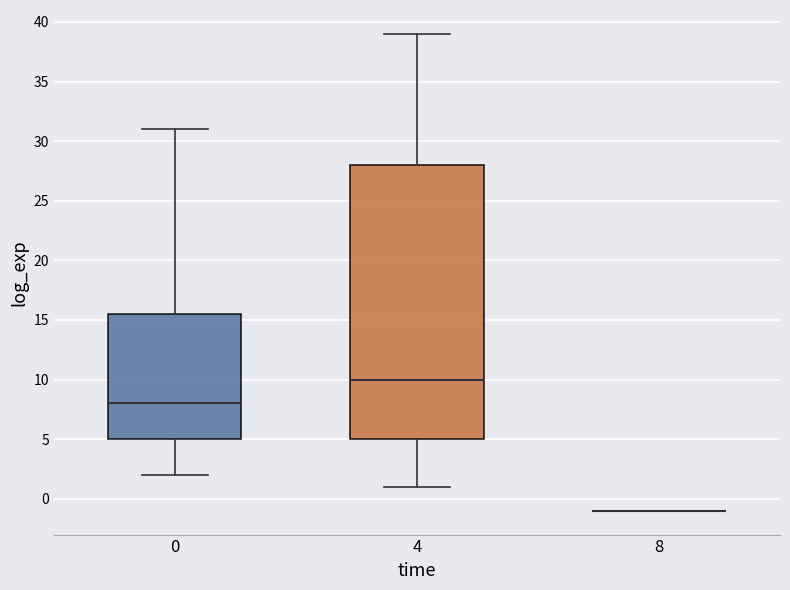

Comparing the boxes themselves (not the whiskers), which one is the tallest?

4